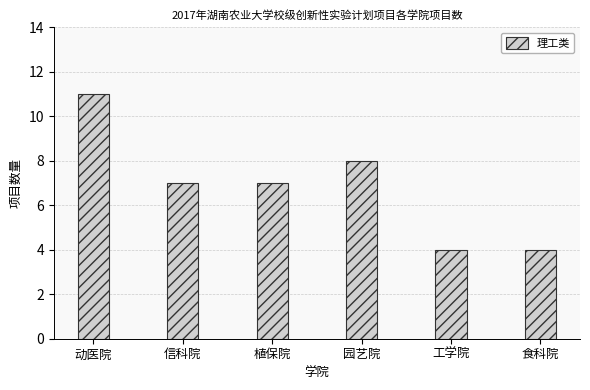

Read the value at 动医院.

11